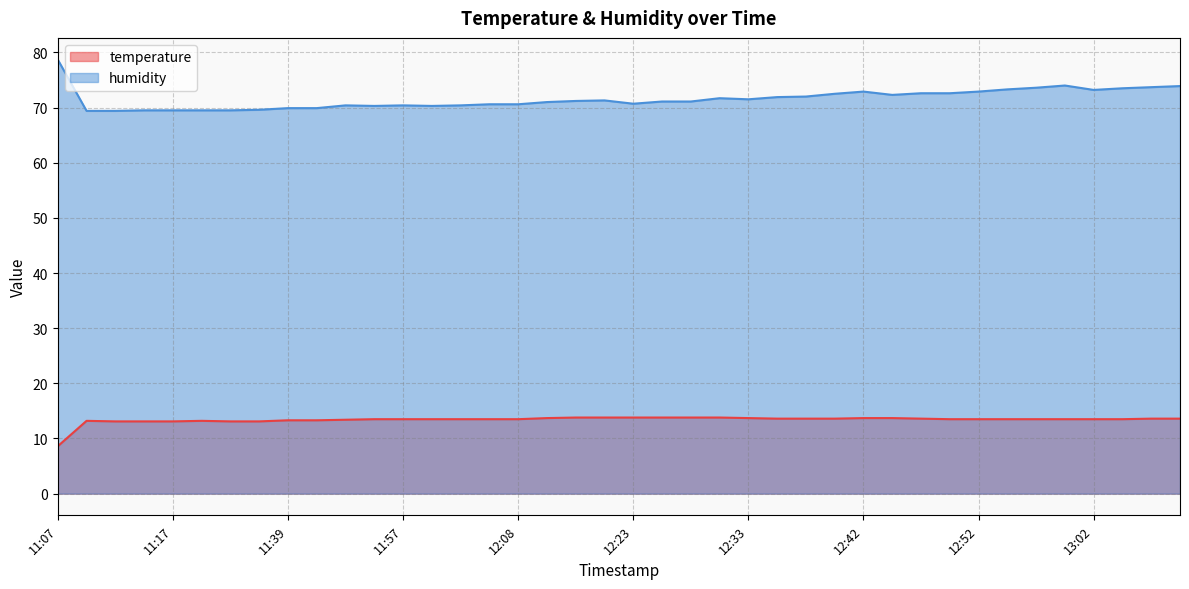

Where does the temperature series first go above 13?

11:10